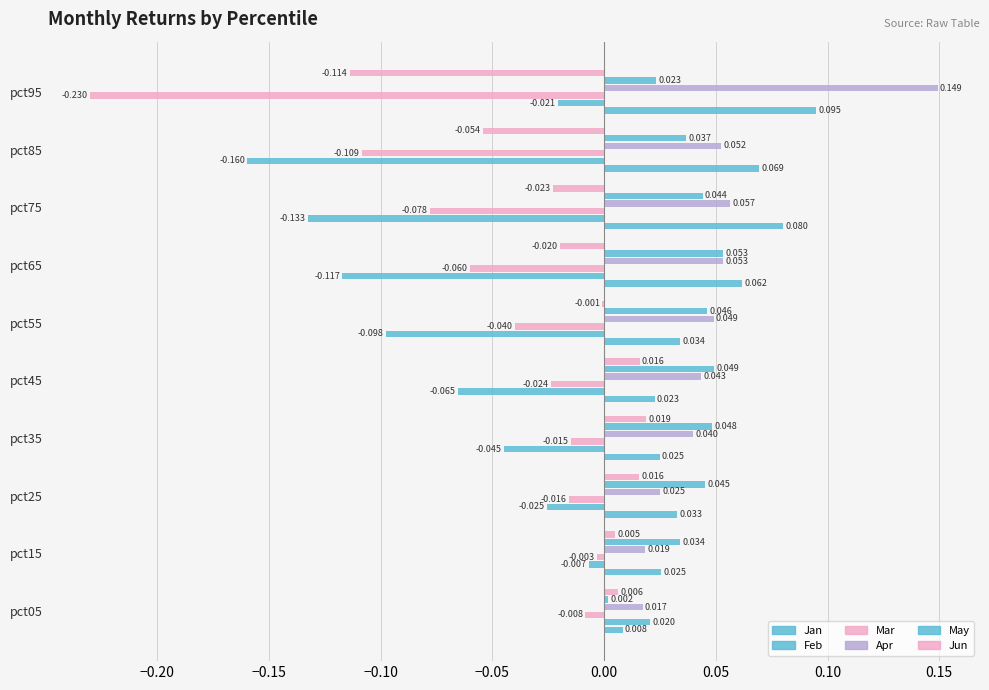

What is the sum of all May values?

0.4